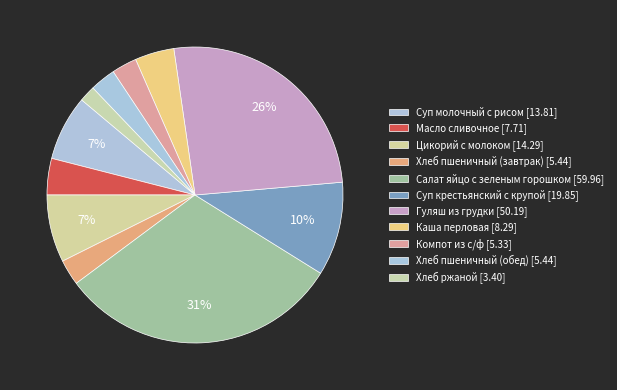

Combined, do Суп крестьянский с крупой and Хлеб ржаной account for over 50%?

No